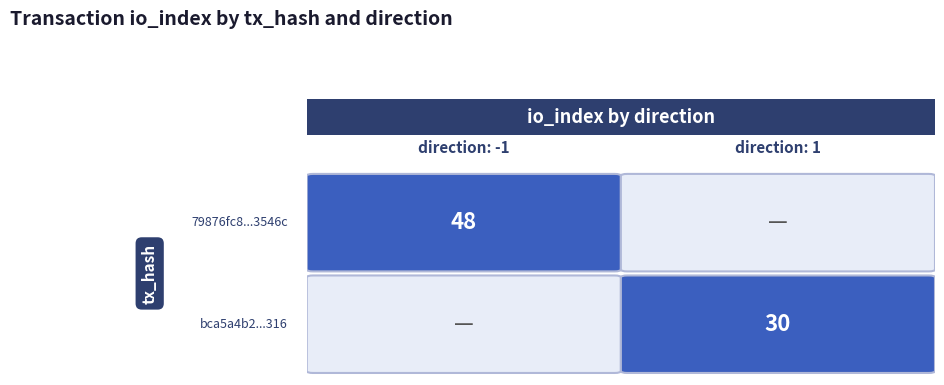

Is it true that bca5a4b2ad78553dc42d49660edf2df587cb316 equals 1 at direction?

True